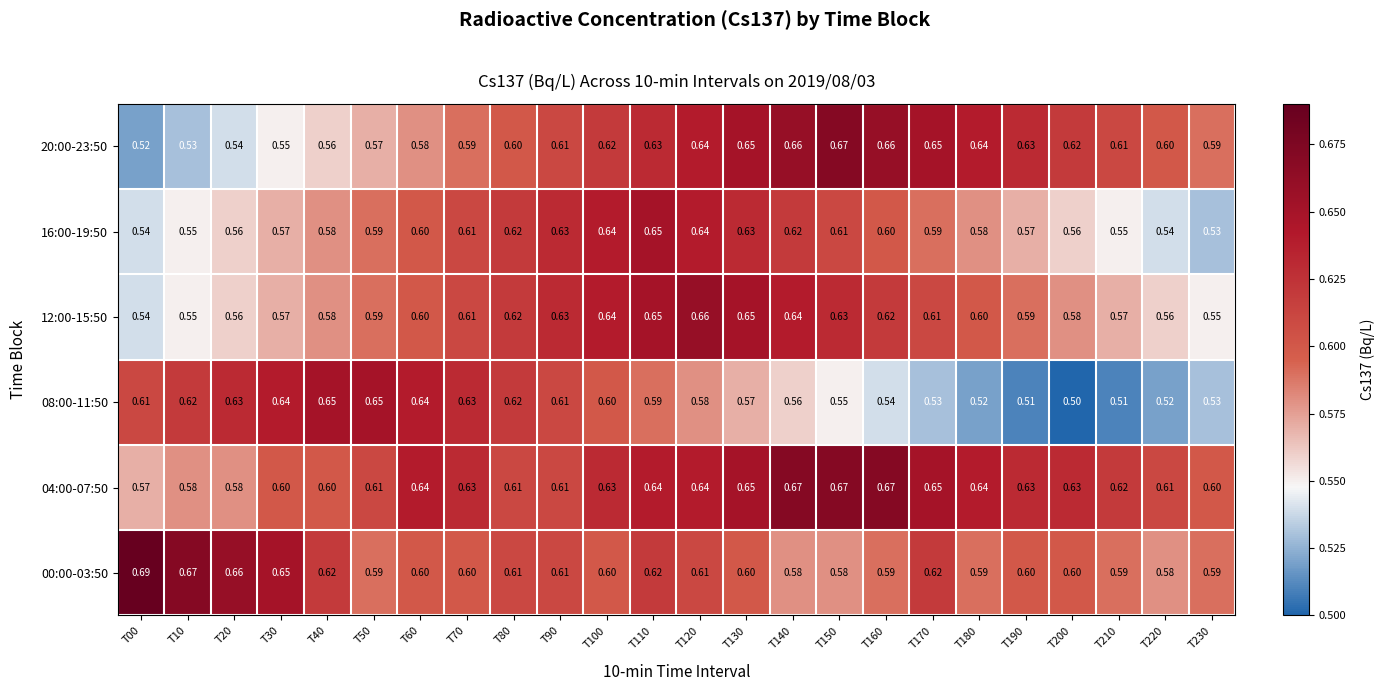

Is the value of 04:00-07:50 at T110 greater than the value of 20:00-23:50 at T150?

No